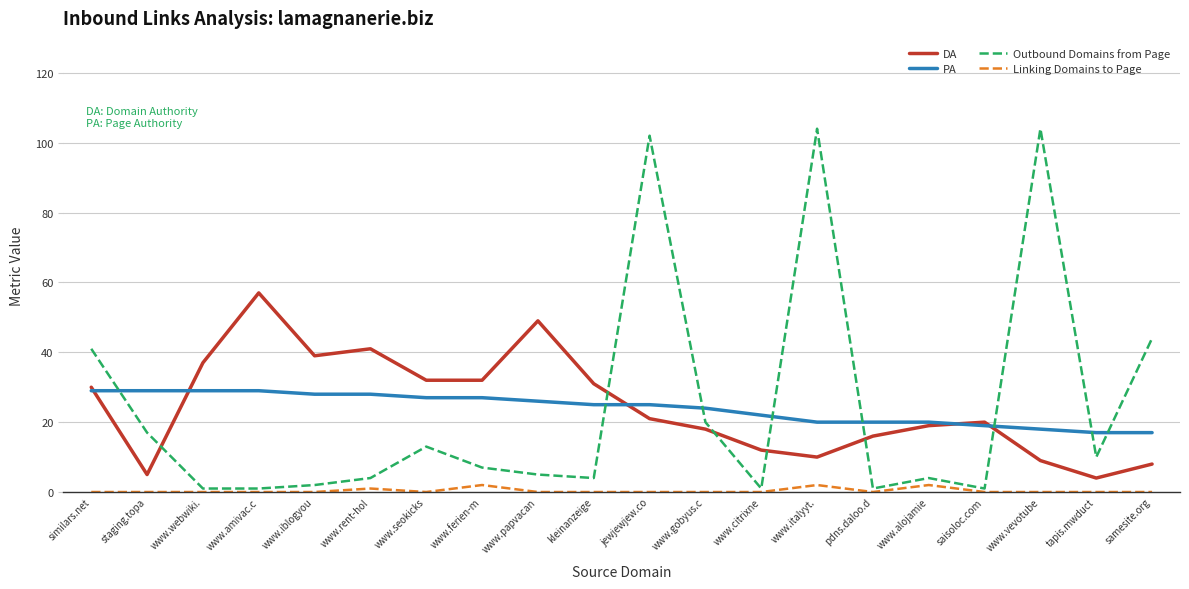

What is the spread (max minus min) of values at similars.net?

41